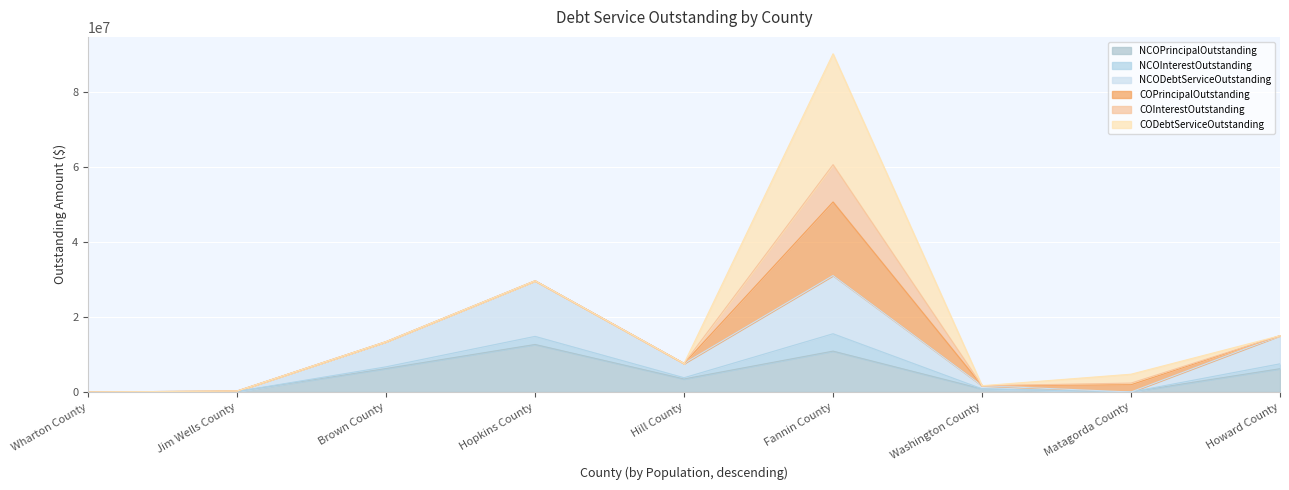

How many lines are shown in the chart?

6